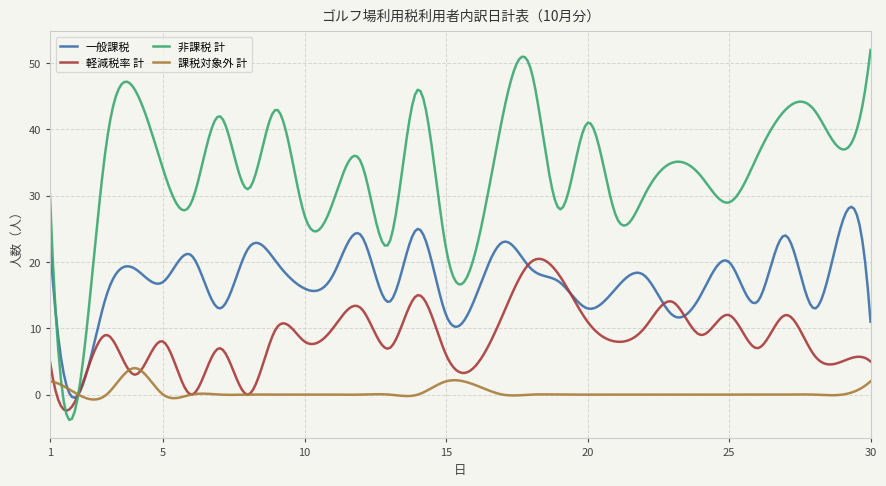

What is the greatest value displayed?

52.0